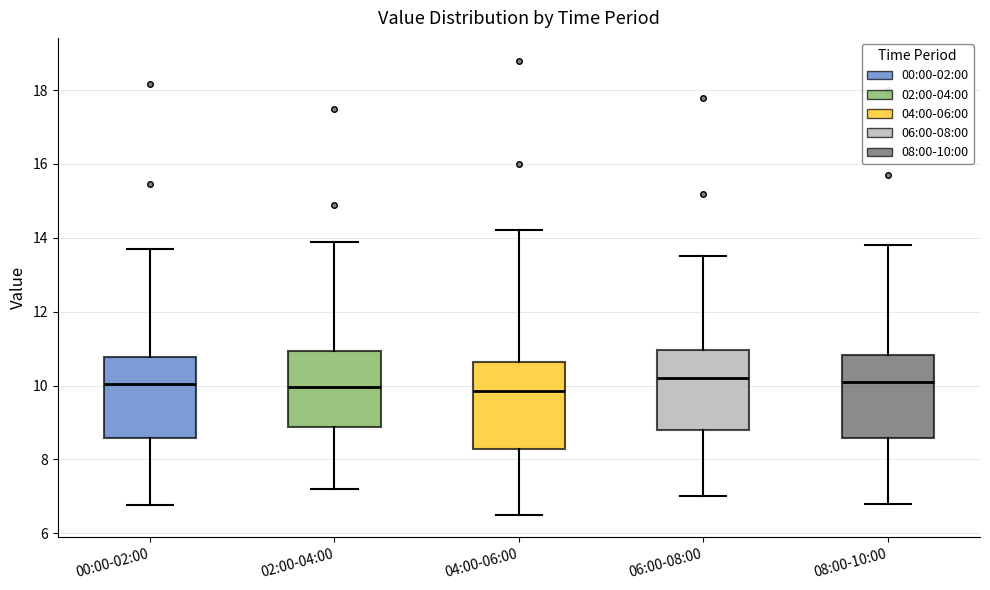

Reading left to right, read every box against the y-axis: the position of its median line, the range the box covers, and the ends of its whiskers. The values are not printed on the chart, so give them approximately, as read against the axis.

00:00-02:00: median 10.0, box 8.6 to 10.8, whiskers 6.8 to 13.8
02:00-04:00: median 10.0, box 8.8 to 11.0, whiskers 7.2 to 14.0
04:00-06:00: median 9.8, box 8.2 to 10.6, whiskers 6.6 to 14.2
06:00-08:00: median 10.2, box 8.8 to 11.0, whiskers 7.0 to 13.6
08:00-10:00: median 10.2, box 8.6 to 10.8, whiskers 6.8 to 13.8